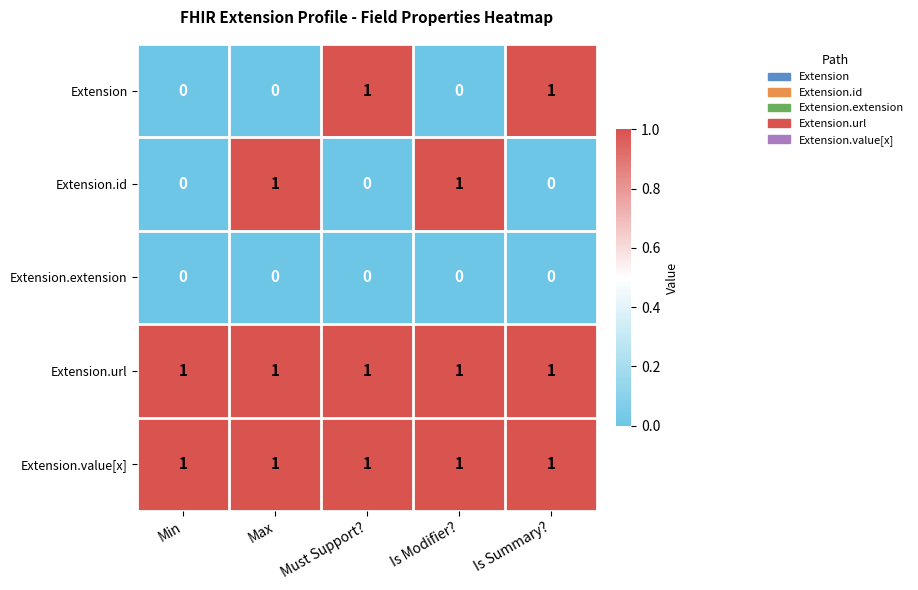

At how many categories does at least one series exceed 0?

5